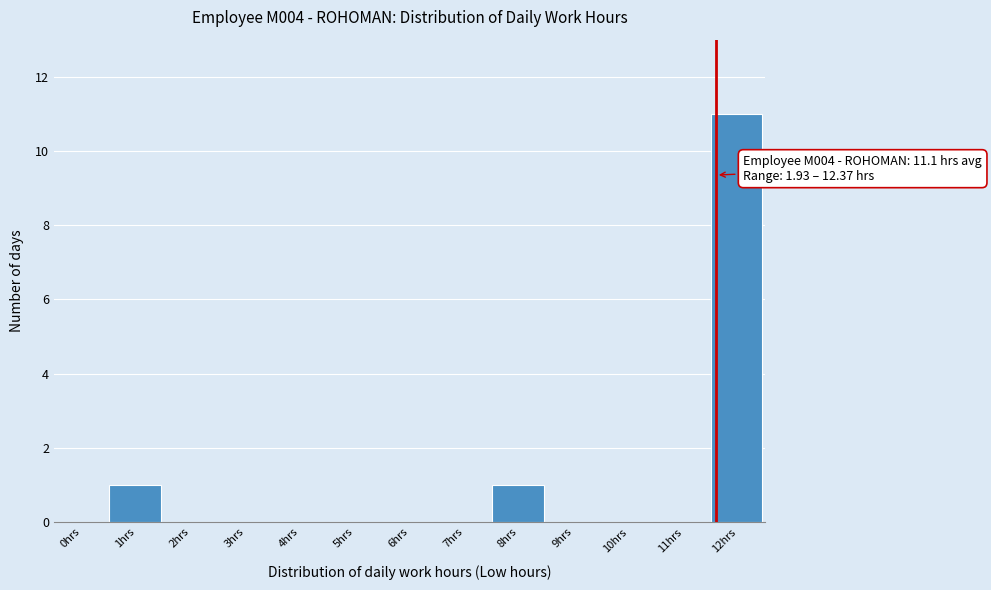

Reading left to right, transcribe all the data shown in this chart.

0hrs=0	1hrs=1	2hrs=0	3hrs=0	4hrs=0	5hrs=0	6hrs=0	7hrs=0	8hrs=1	9hrs=0	10hrs=0	11hrs=0	12hrs=11